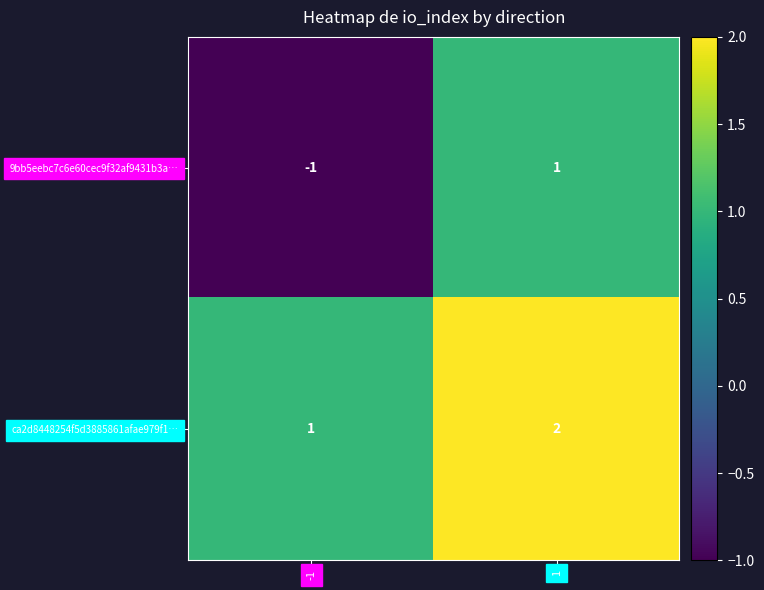

The value of ca2d8448254f5d3885861afae979f1… at 1 is 1. True or false?

False